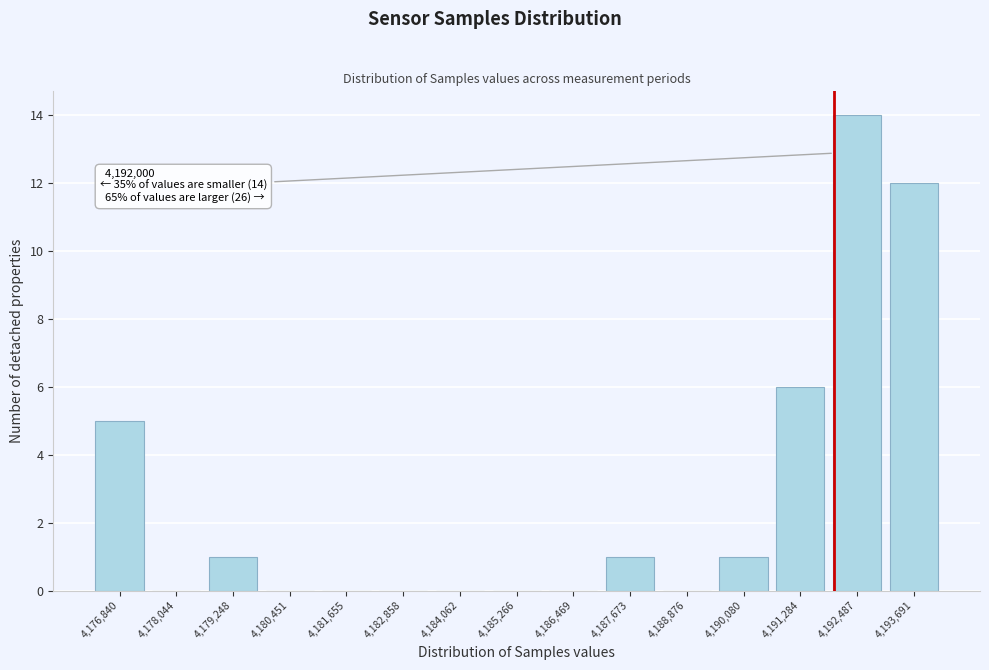

Which range on the x-axis has the tallest bar?

4191800 to 4193000